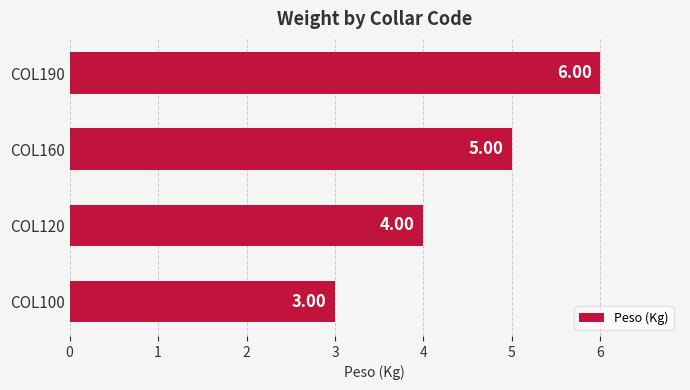

What is the change in value from COL100 to COL190?

+3